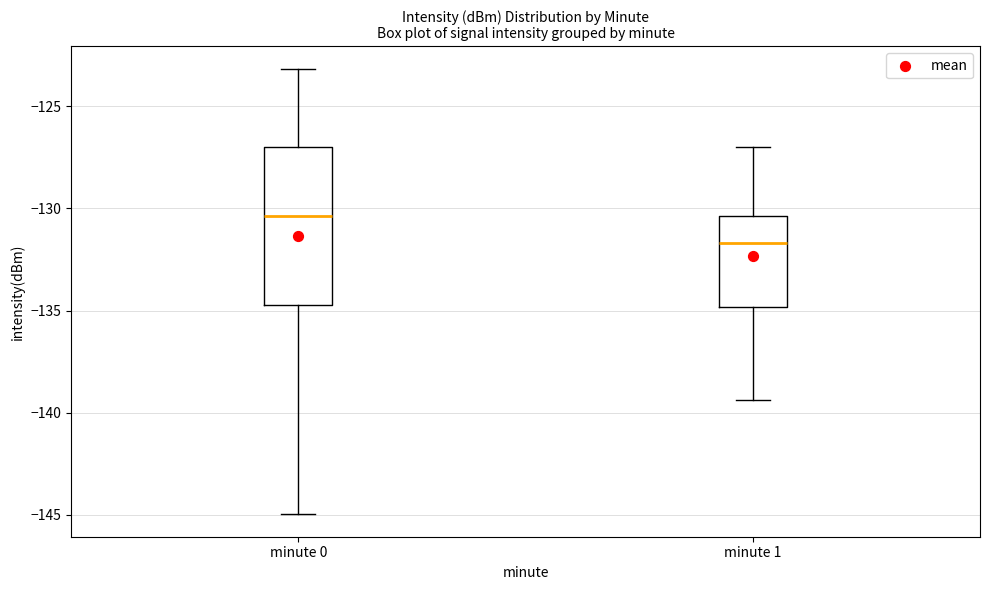

Reading left to right, transcribe this box plot: for each box, give where its median line is, the range the box spans, and where its two whiskers end, as read against the y-axis. The values are not printed on the chart, so give them approximately, as read against the axis.

minute 0: median -130.5, box -134.5 to -127.0, whiskers -145.0 to -123.0
minute 1: median -131.5, box -135.0 to -130.5, whiskers -139.5 to -127.0